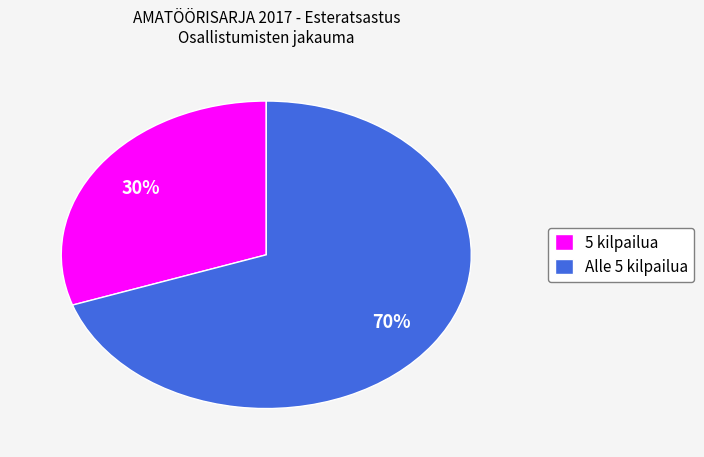

The 5 kilpailua slice represents 18% of the pie. True or false?

False